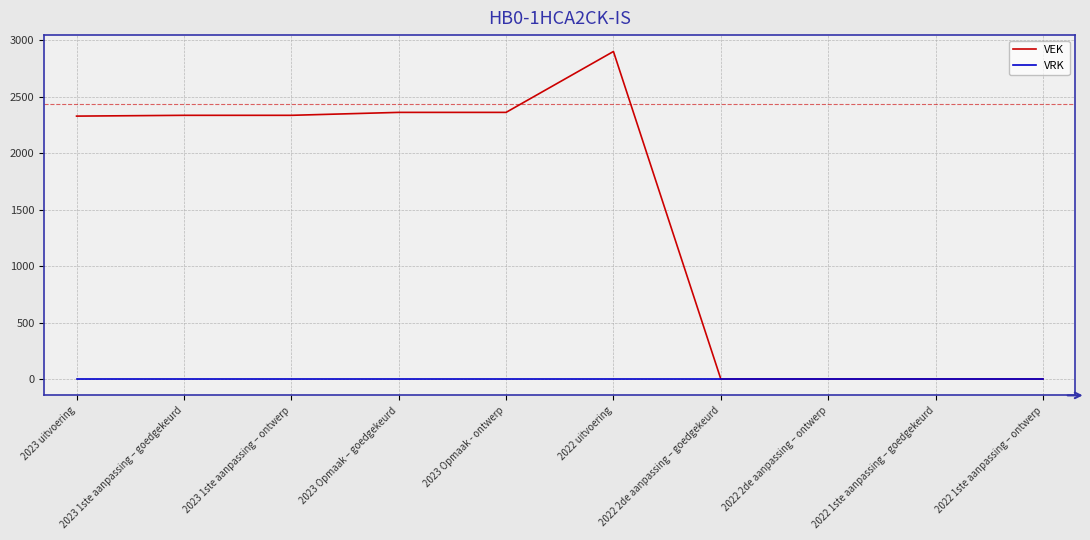

Between 2023 1ste aanpassing – ontwerp and 2022 uitvoering, which series saw the biggest shift?

VEK